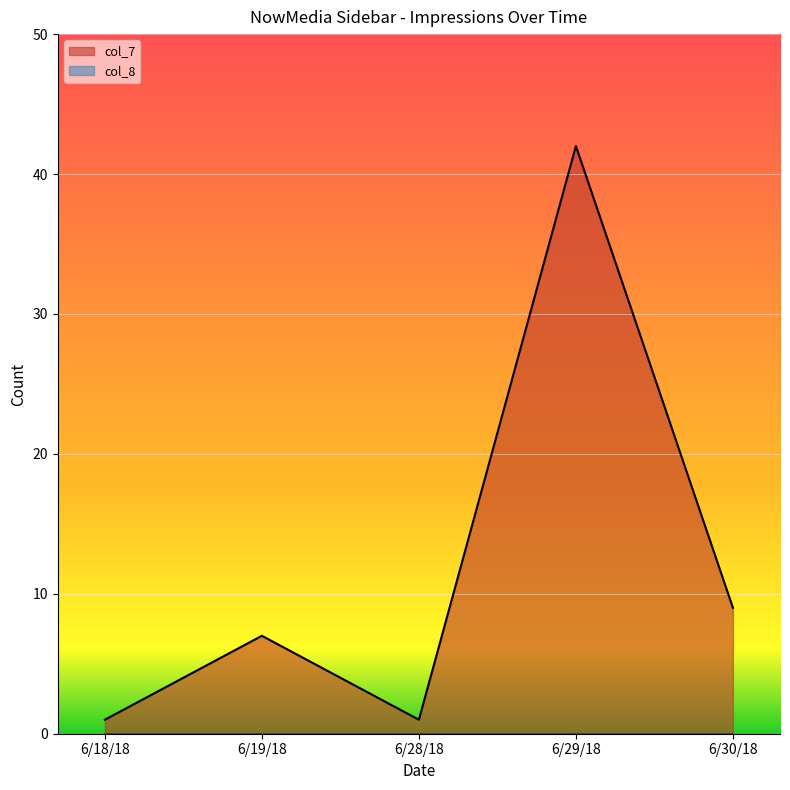

Rank the categories by value from highest to lowest.

6/29/18, 6/30/18, 6/19/18, 6/18/18, 6/28/18